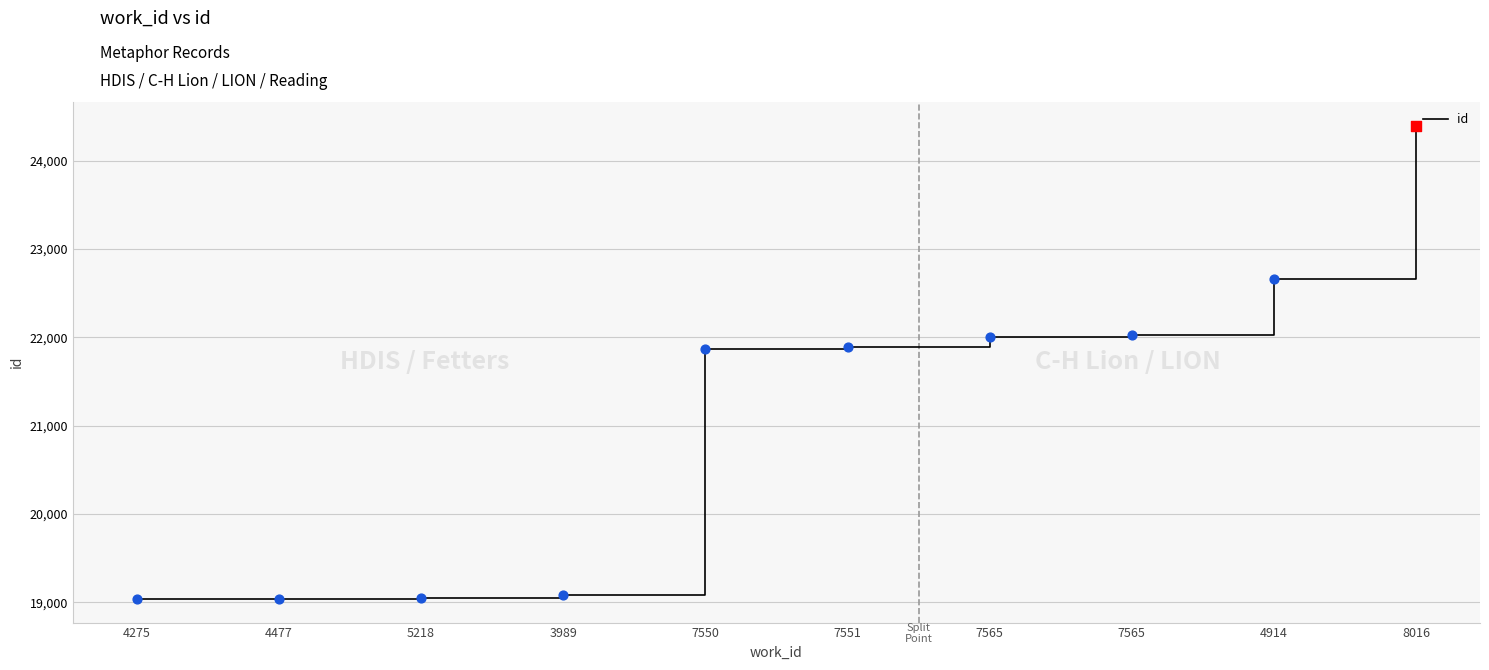

How many lines are shown in the chart?

1